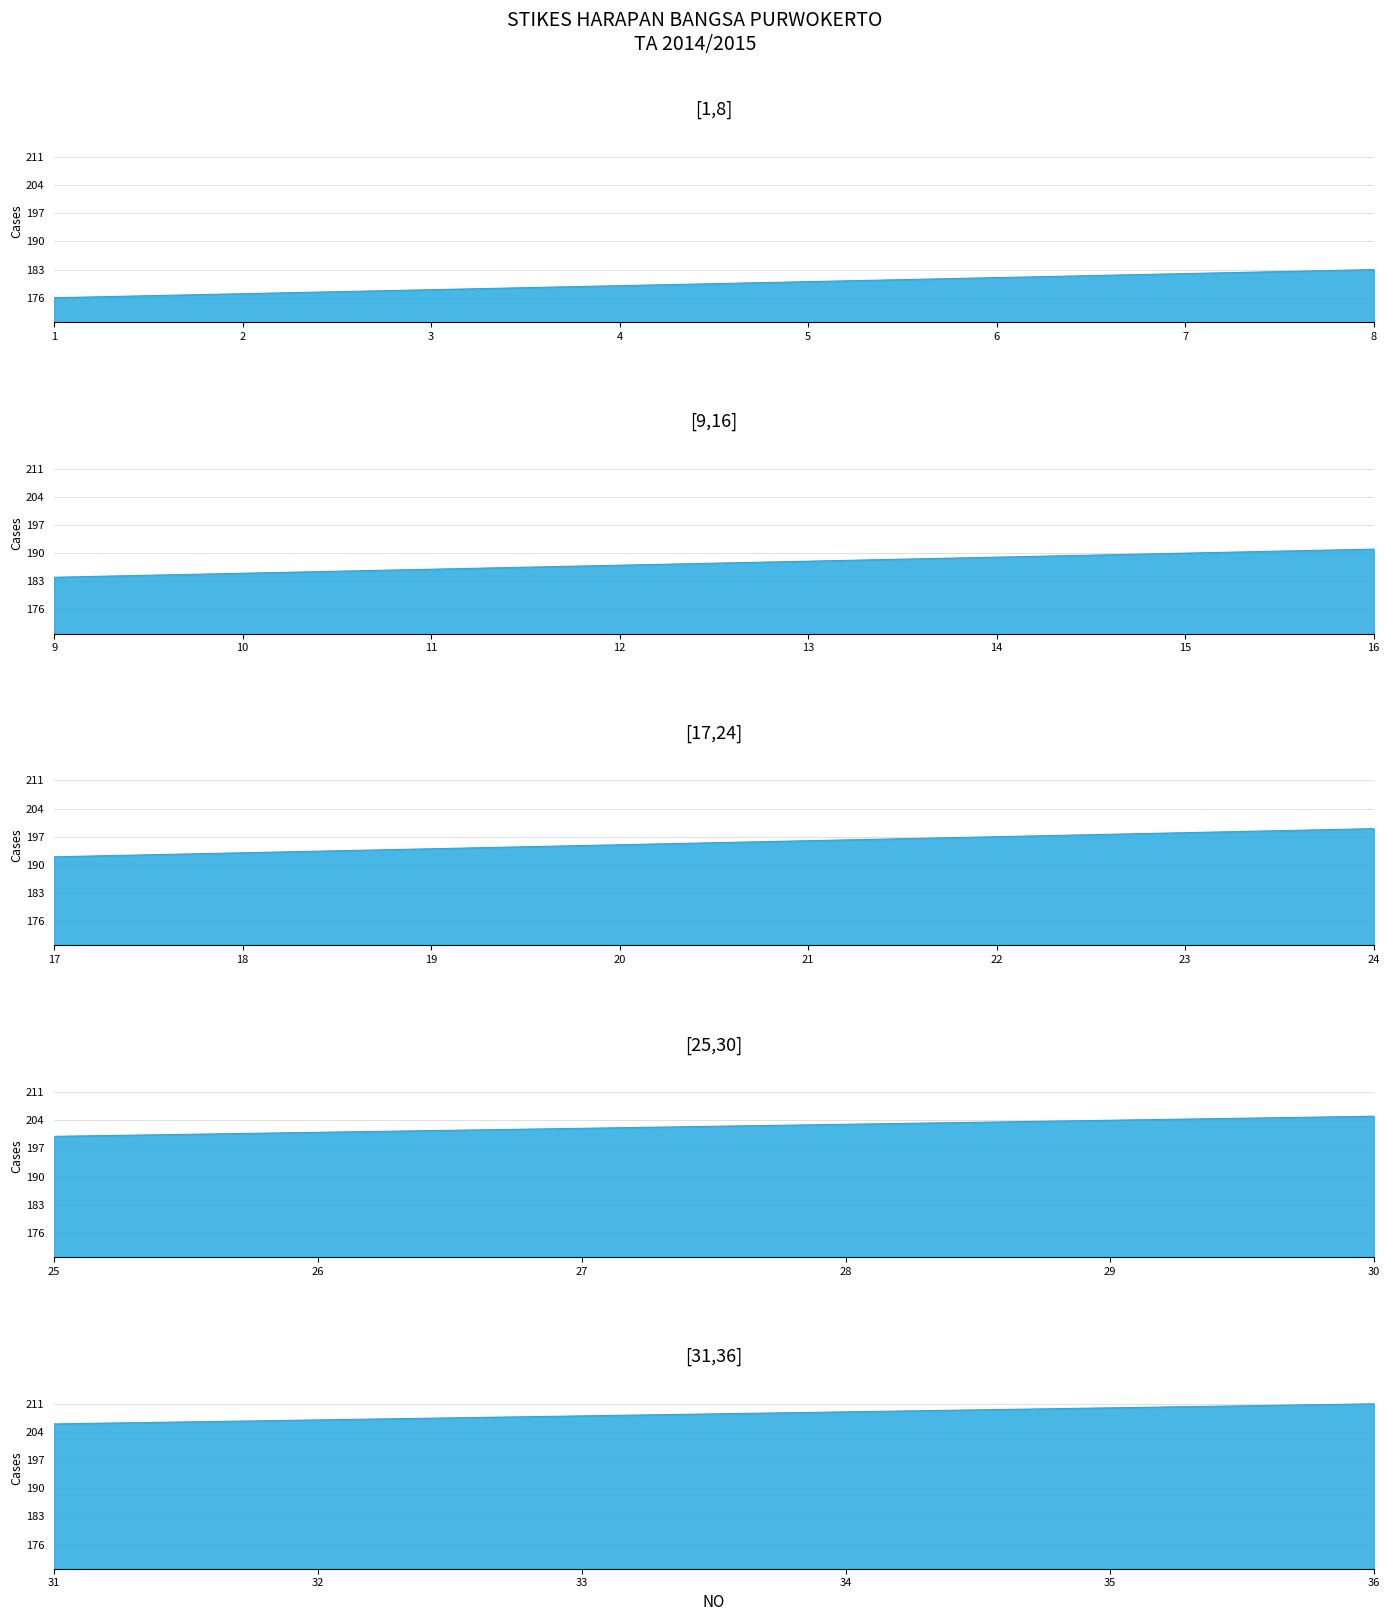

List the labels in order of value, largest first.

36, 35, 34, 33, 32, 31, 30, 29, 28, 27, 26, 25, 24, 23, 22, 21, 20, 19, 18, 17, 16, 15, 14, 13, 12, 11, 10, 9, 8, 7, 6, 5, 4, 3, 2, 1